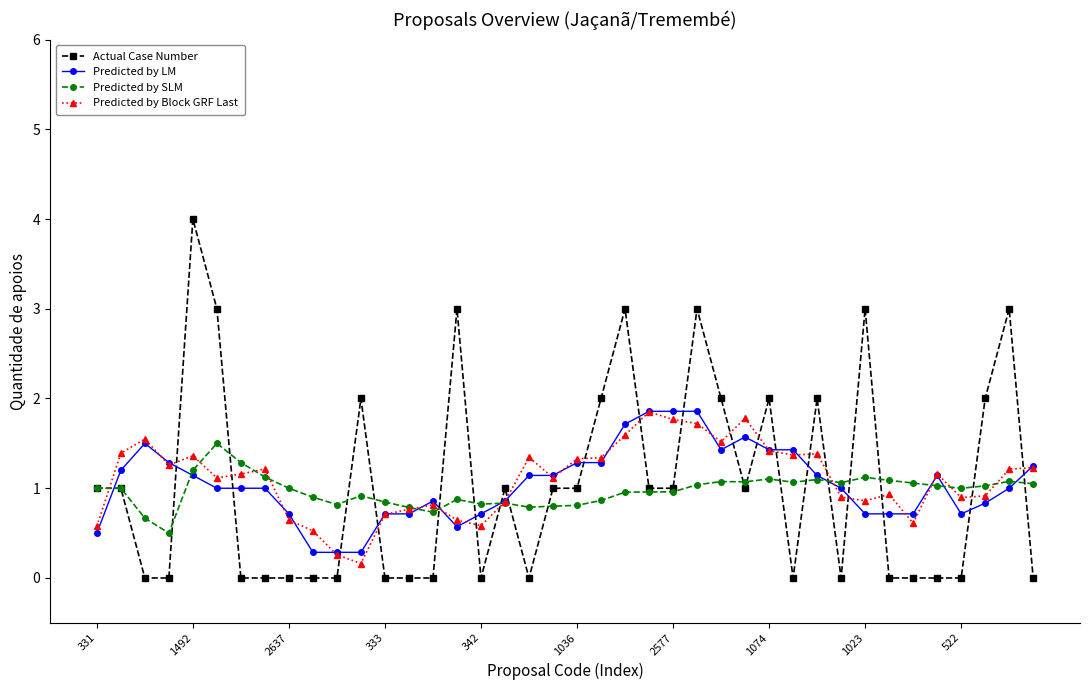

What is the value of the Predicted by LM point at the 35th from the left?

0.7